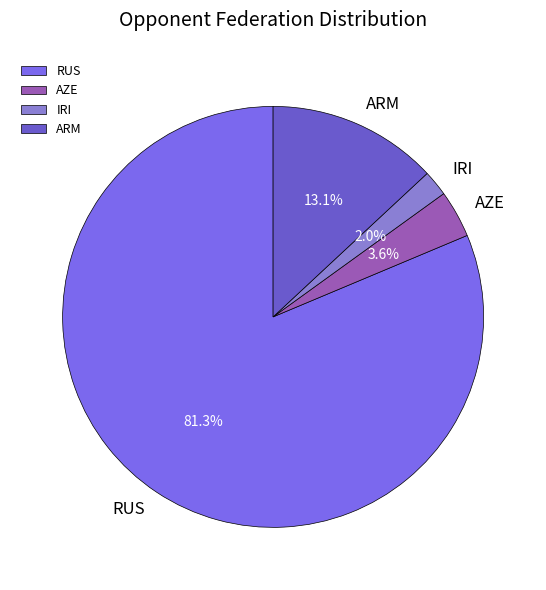

How much of the chart is everything except ARM?

86.9%